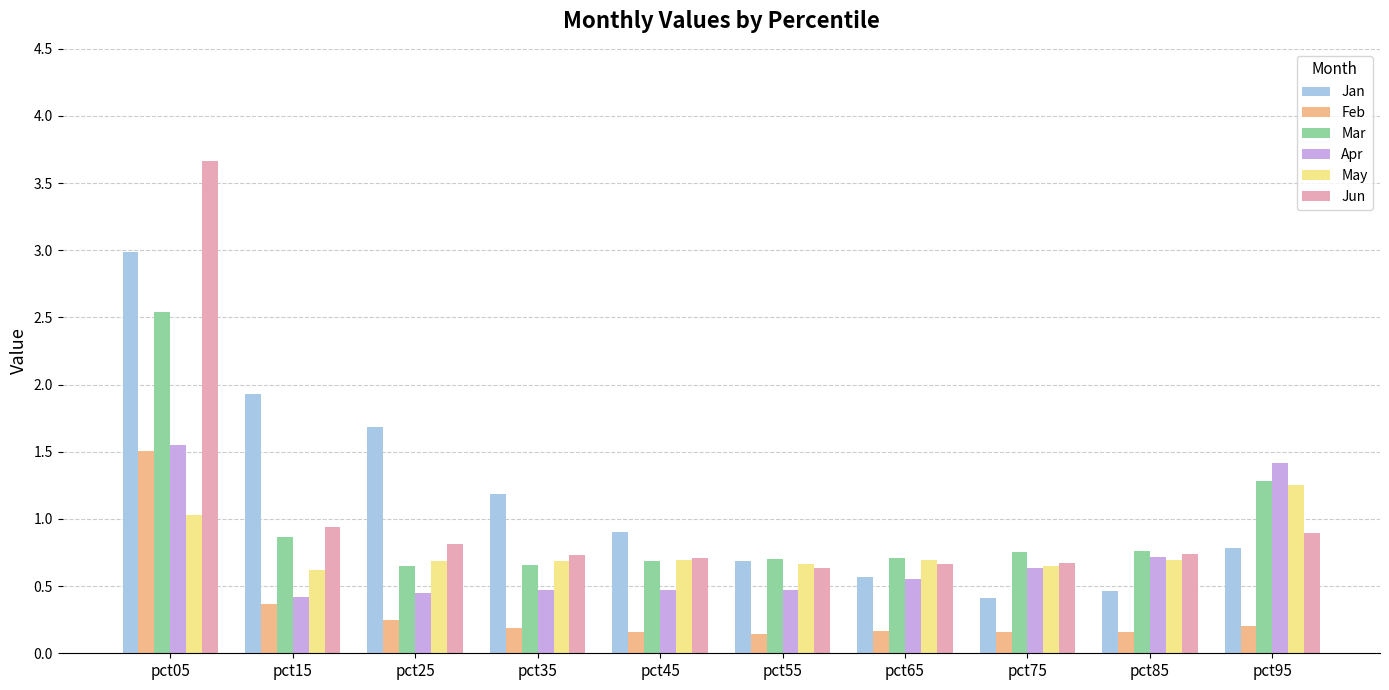

At how many categories does at least one series exceed 1?

5